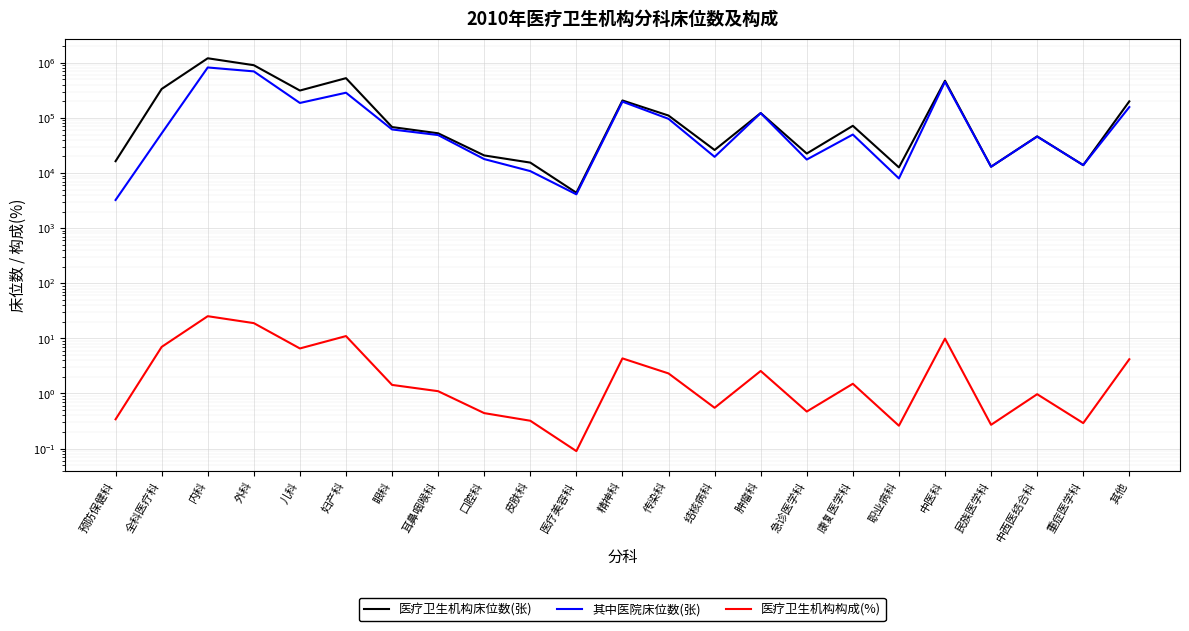

True or false: 其中医院床位数(张) and 医疗卫生机构构成(%) cross at least once.

False